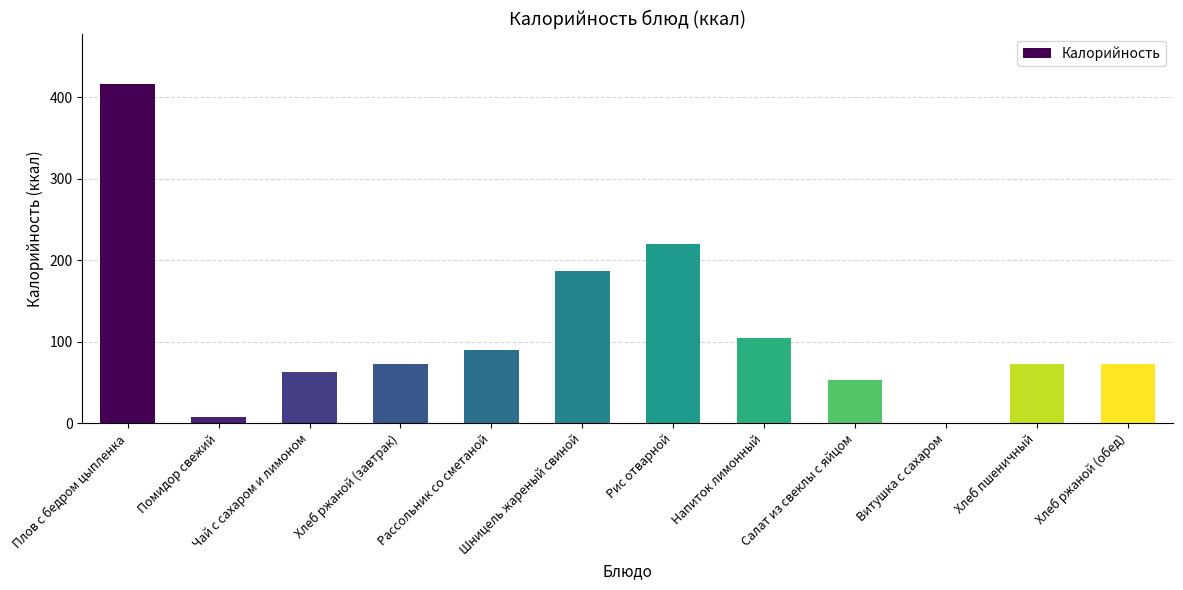

Which has a higher value, Хлеб пшеничный or Помидор свежий?

Хлеб пшеничный